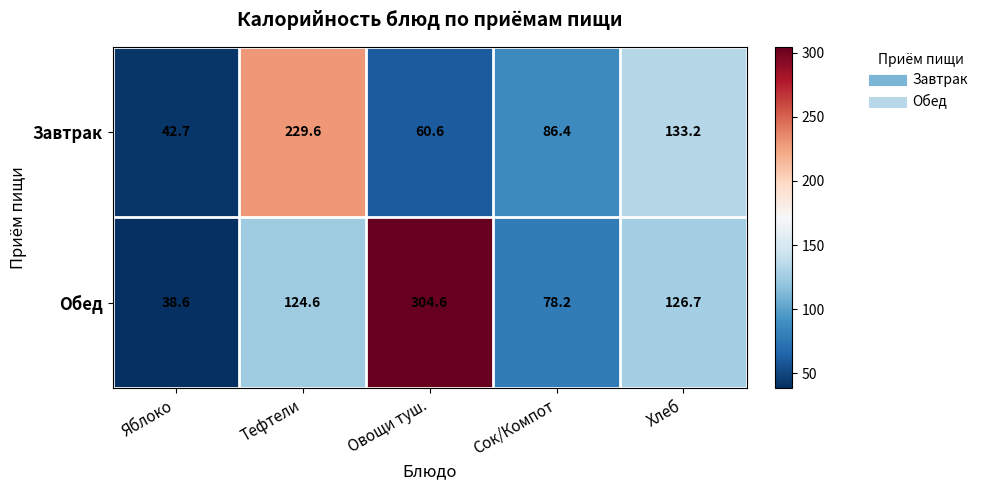

What is the minimum value shown in the chart?

38.6